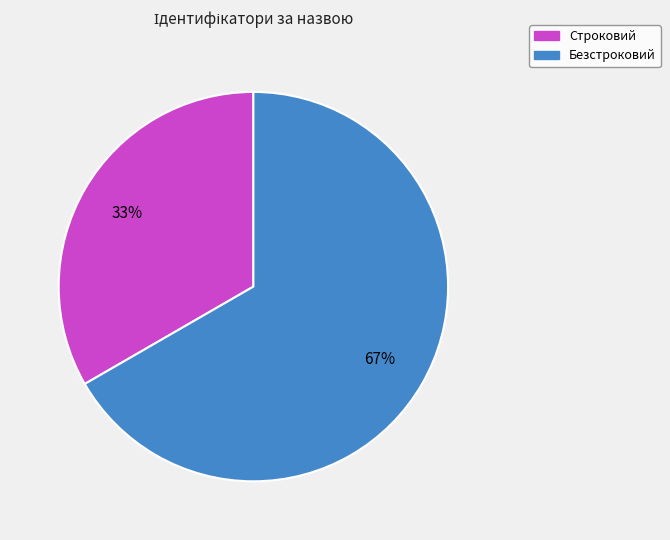

To the nearest percent, what is the combined percentage of Безстроковий and Строковий?

100%